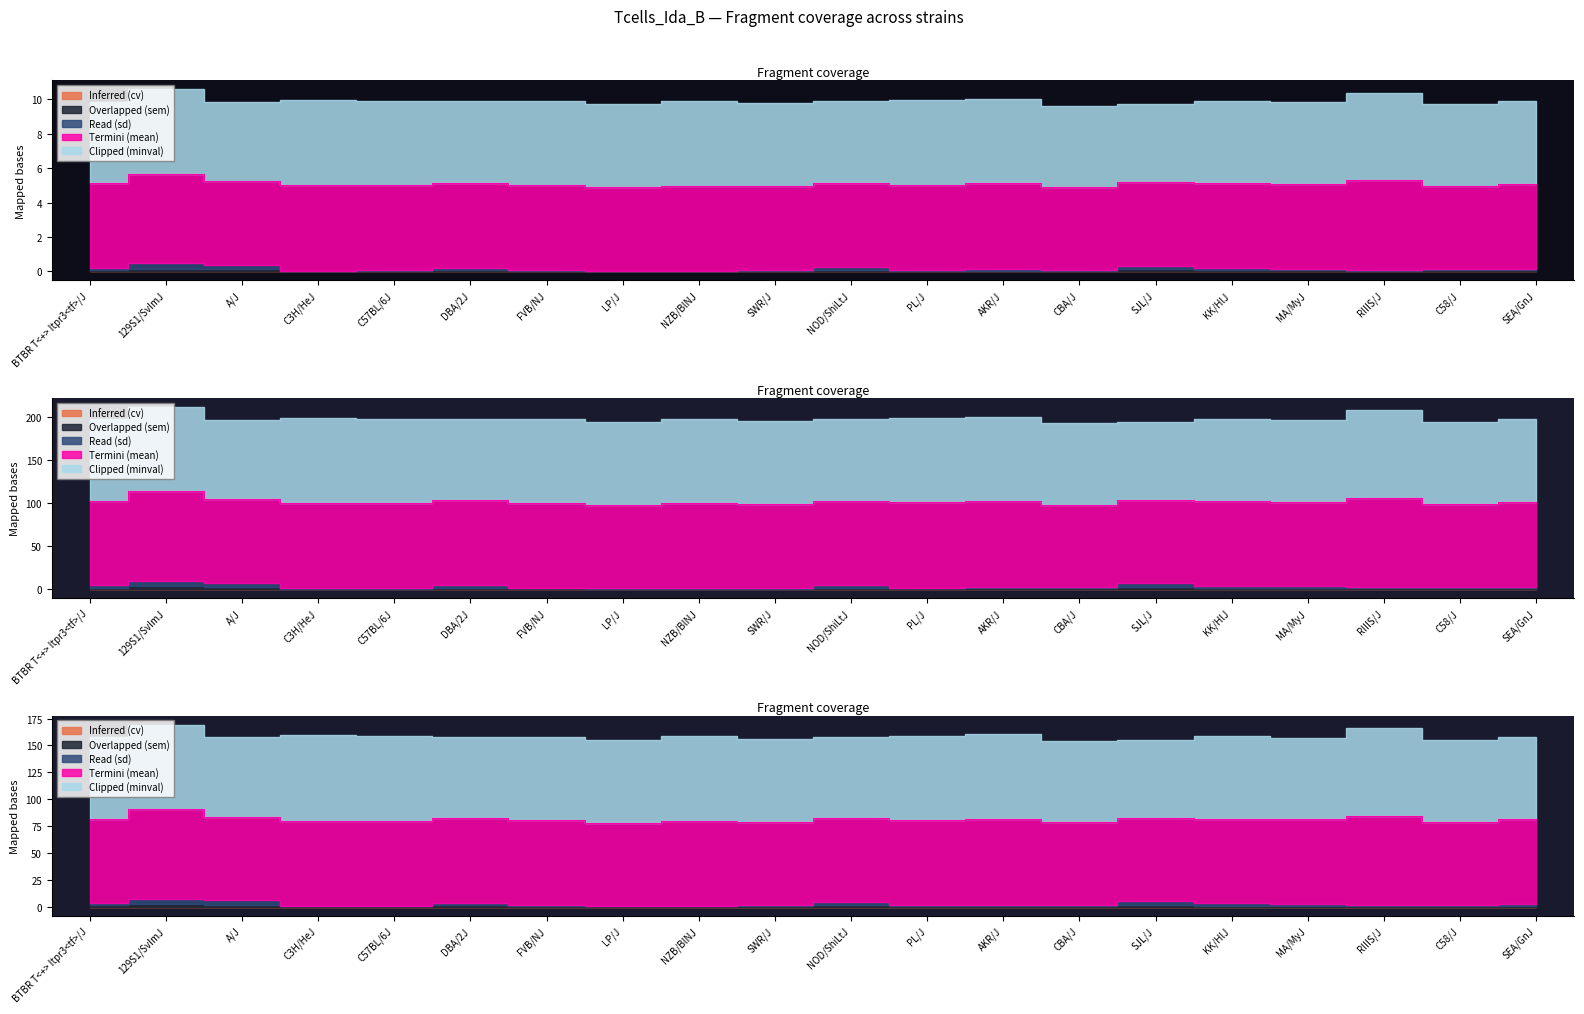

What are all the series names shown in the legend?

Inferred (cv), Overlapped (sem), Read (sd), Termini (mean), Clipped (minval)